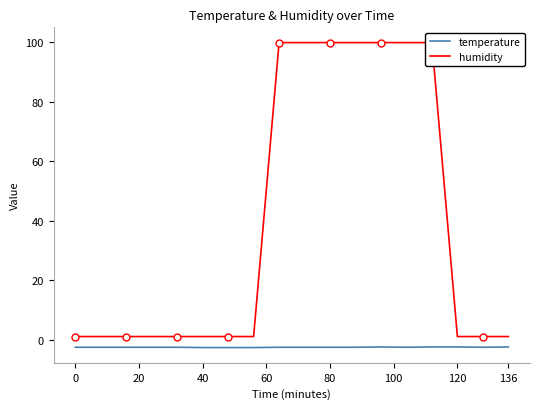

How many lines are shown in the chart?

2